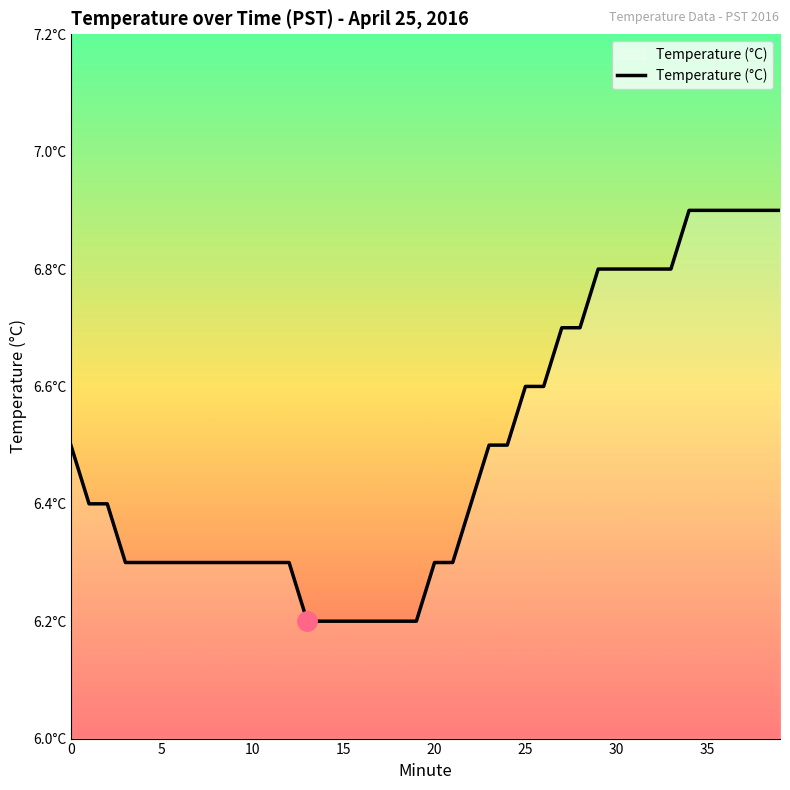

Does the chart display data point markers on the line(s)?

No